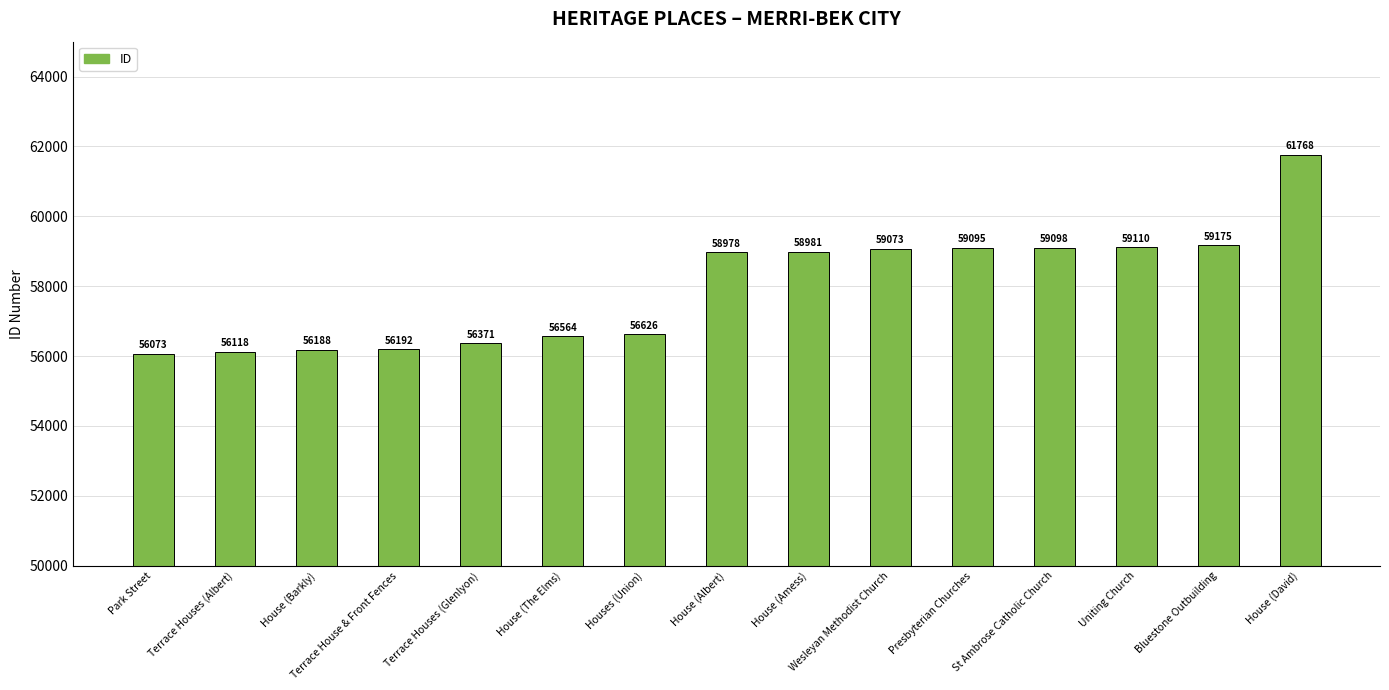

Reading left to right, extract all data points from this chart.

Park Street=56073	Terrace Houses (Albert)=56118	House (Barkly)=56188	Terrace House & Front Fences=56192	Terrace Houses (Glenlyon)=56371	House (The Elms)=56564	Houses (Union)=56626	House (Albert)=58978	House (Amess)=58981	Wesleyan Methodist Church=59073	Presbyterian Churches=59095	St Ambrose Catholic Church=59098	Uniting Church=59110	Bluestone Outbuilding=59175	House (David)=61768